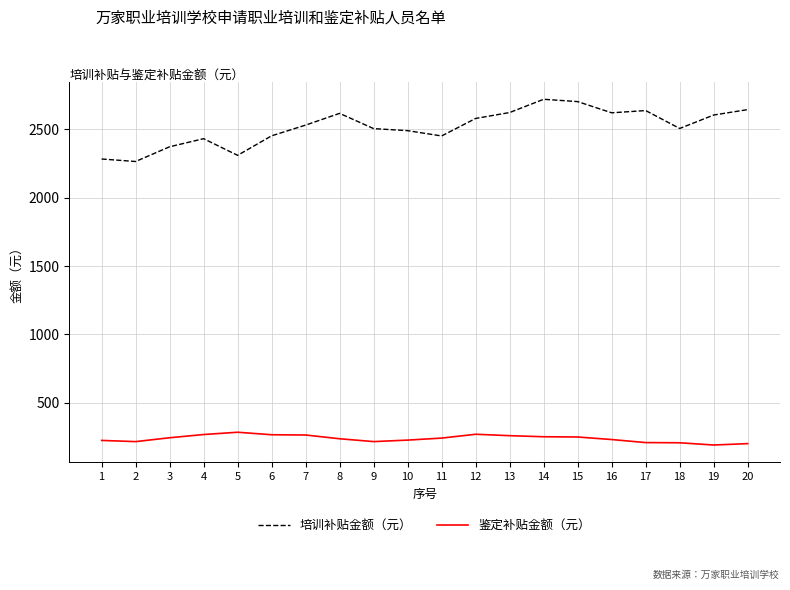

The value of 鉴定补贴金额（元） at 14 is 158.8. True or false?

False